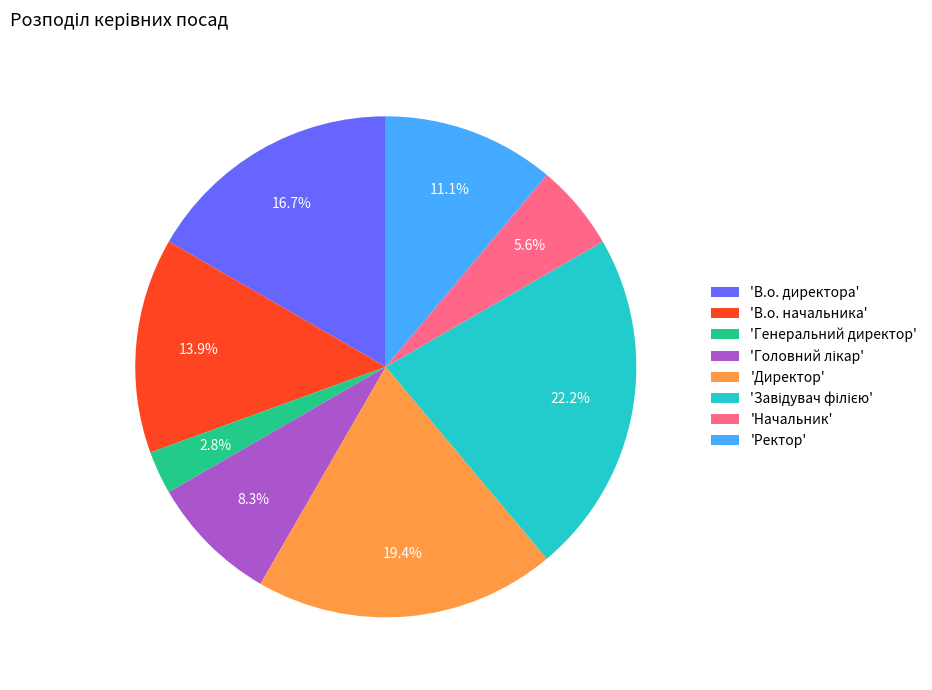

What percentage is NOT represented by 'Начальник'?

94.4%